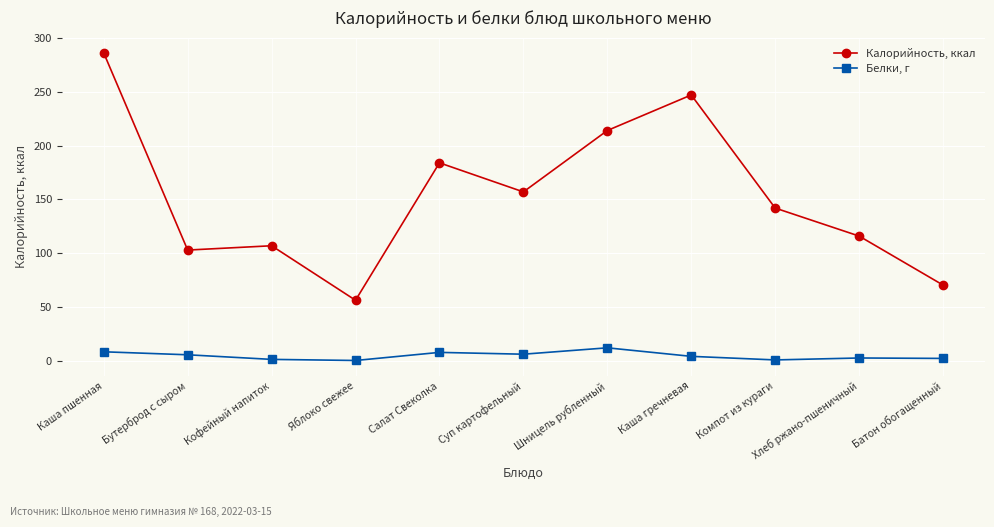

What is the sum of all Калорийность, ккал values?

1682.9